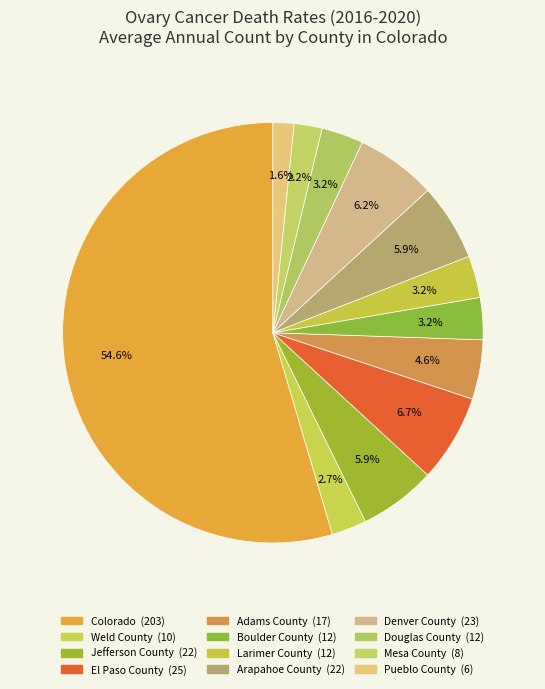

Count the number of slices in the pie.

12